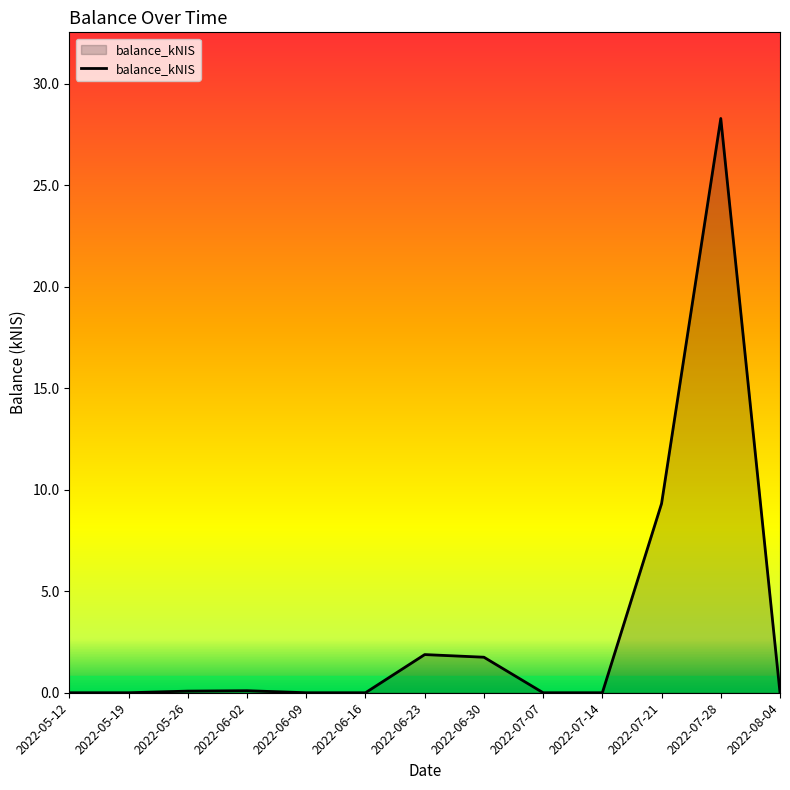

What is the sum of all values?

41.4